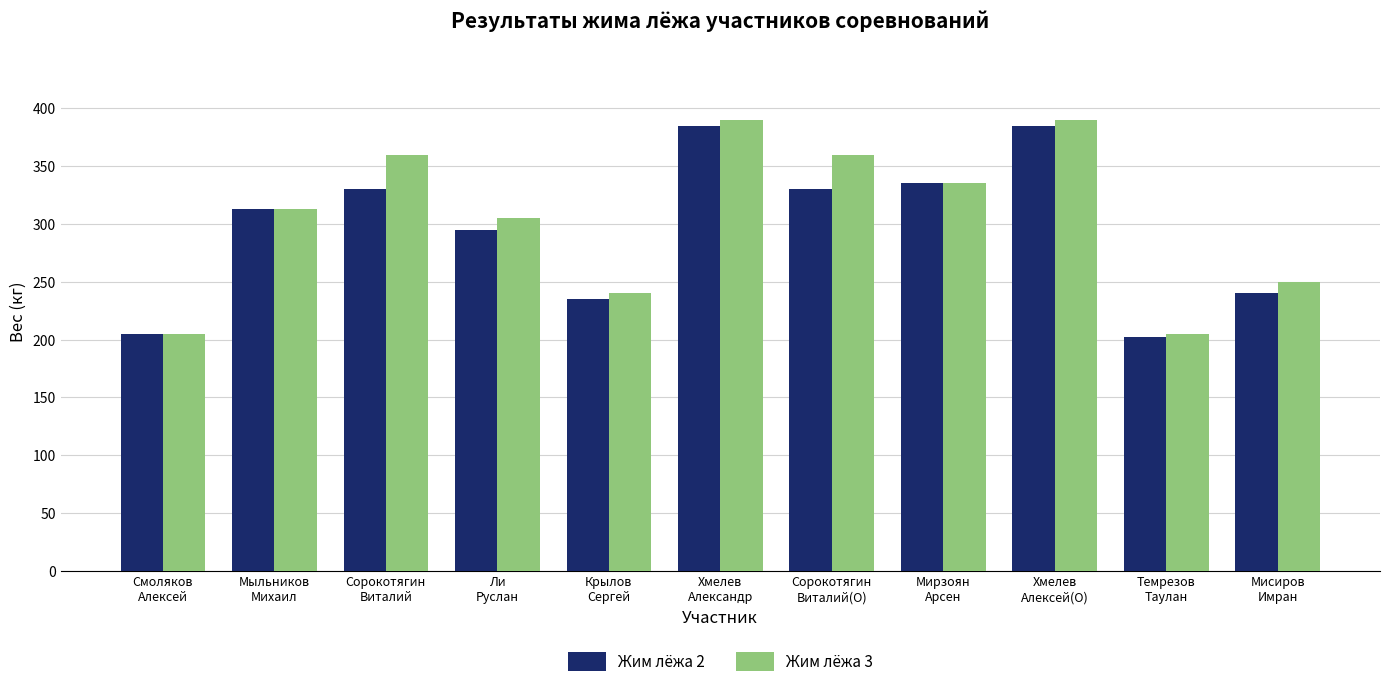

What is the maximum value shown in the chart?

390.0